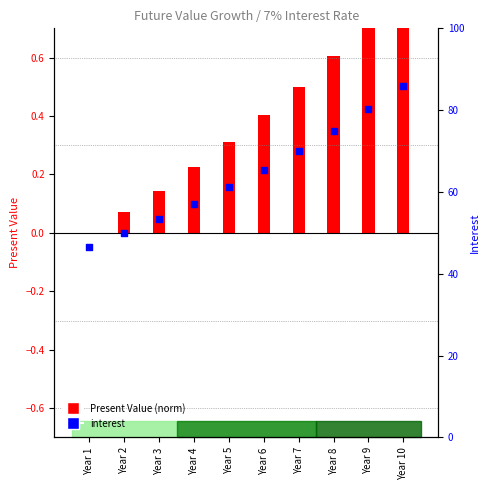

At which category is the sum across all series the highest?

Year 10